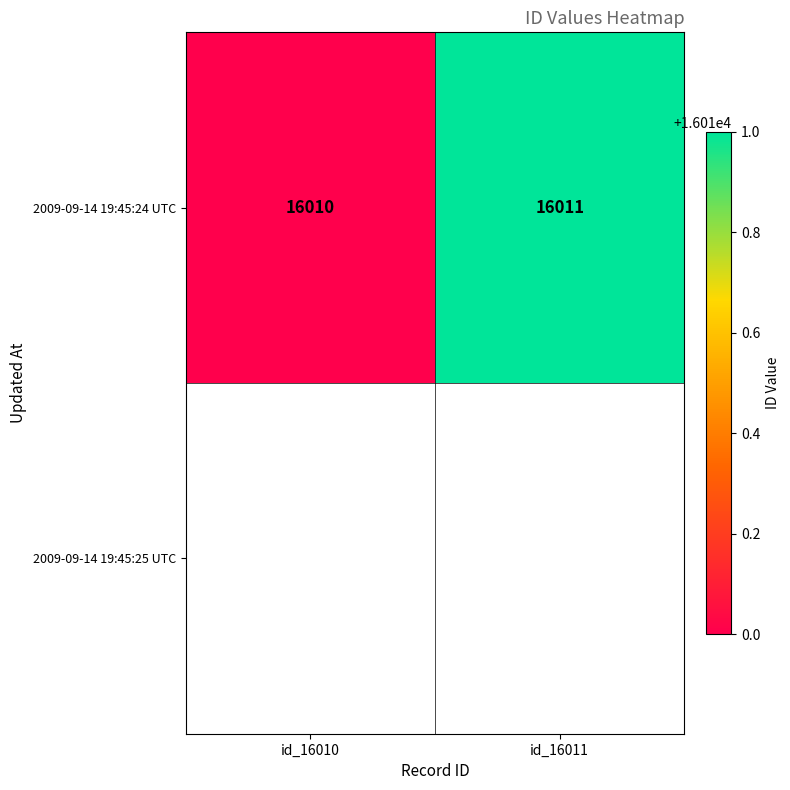

What is the difference between the values at id_16011 and id_16010?

1